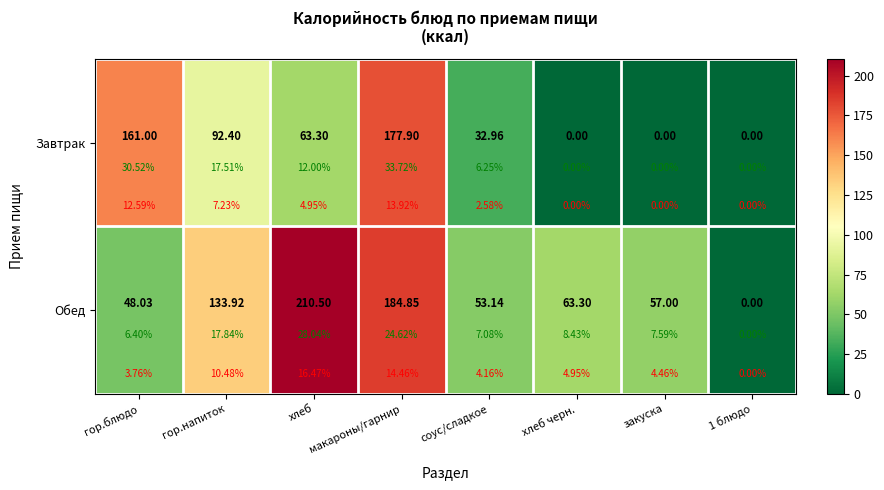

What is the difference between the maximum and second lowest values in the Завтрак series?

177.9